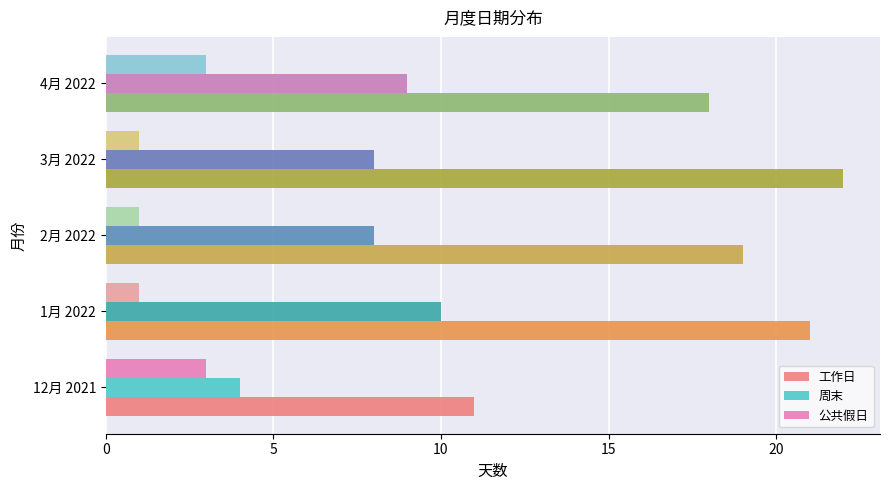

List the labels in order of 工作日 value, smallest first.

12月 2021, 4月 2022, 2月 2022, 1月 2022, 3月 2022